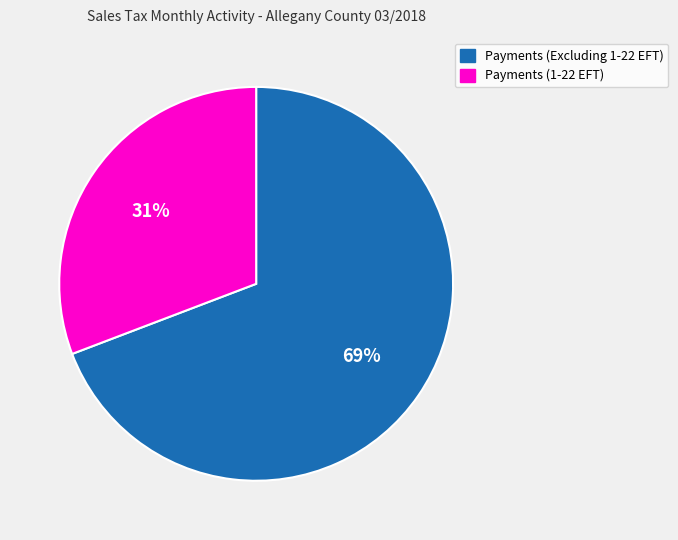

Is Payments (1-22 EFT) the majority of the pie?

No